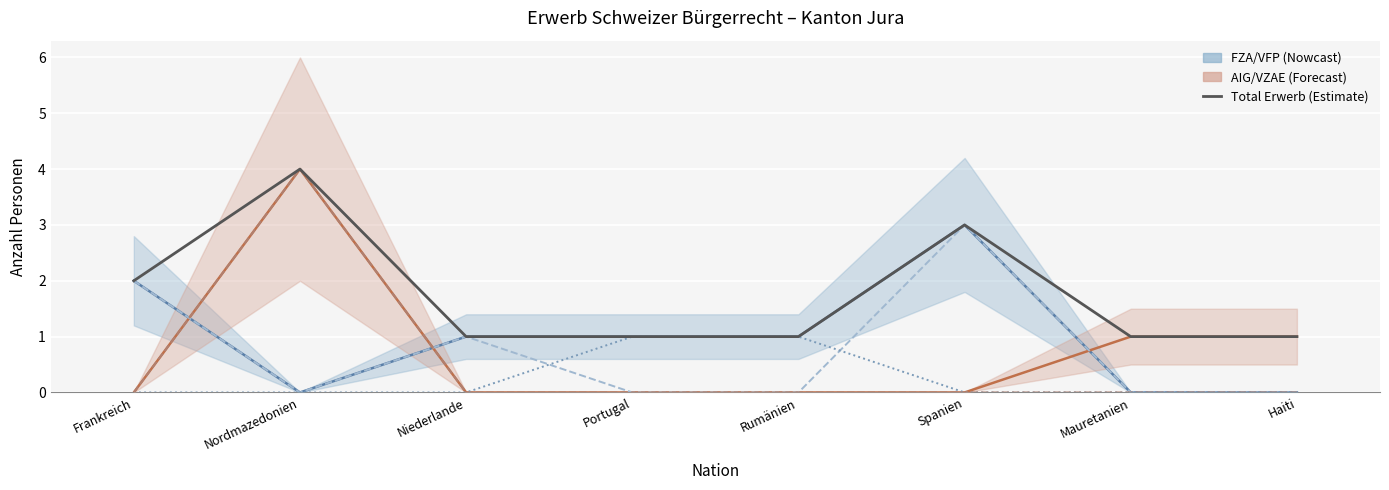

What is the label of the 3rd point from the left?

Niederlande